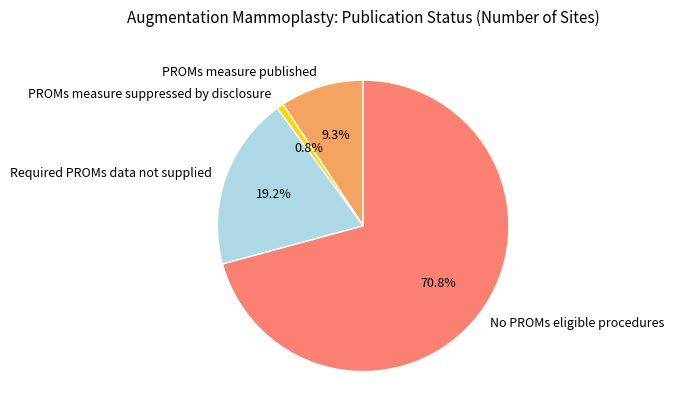

True or false: PROMs measure published accounts for 9% of the total.

True